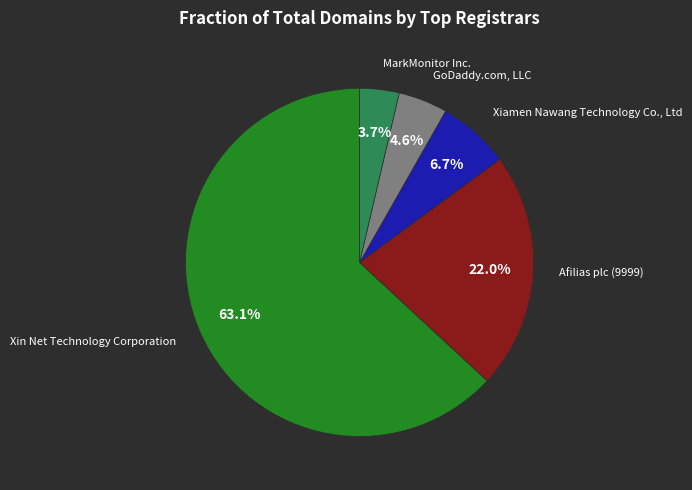

Is there any slice that represents more than half of the pie?

Yes